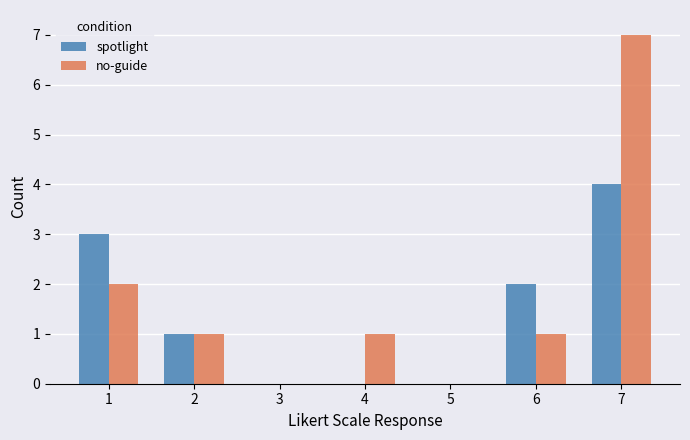

Which series has the widest spread of values?

no-guide